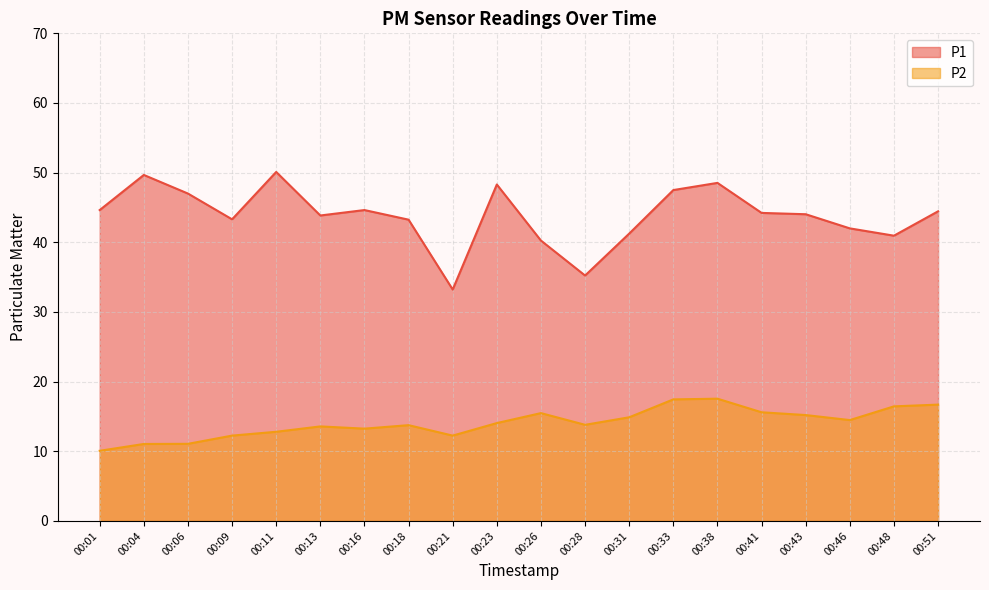

How many lines are shown in the chart?

2